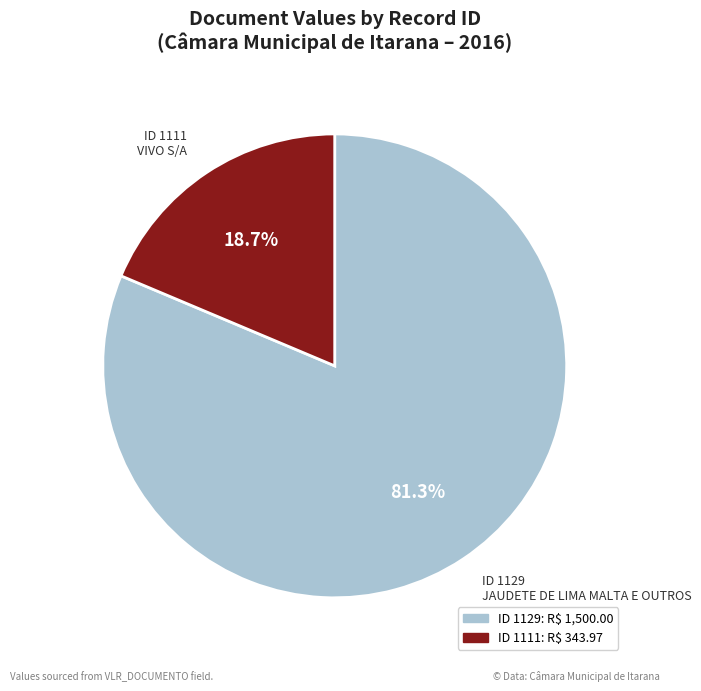

Is there any slice that represents more than half of the pie?

Yes